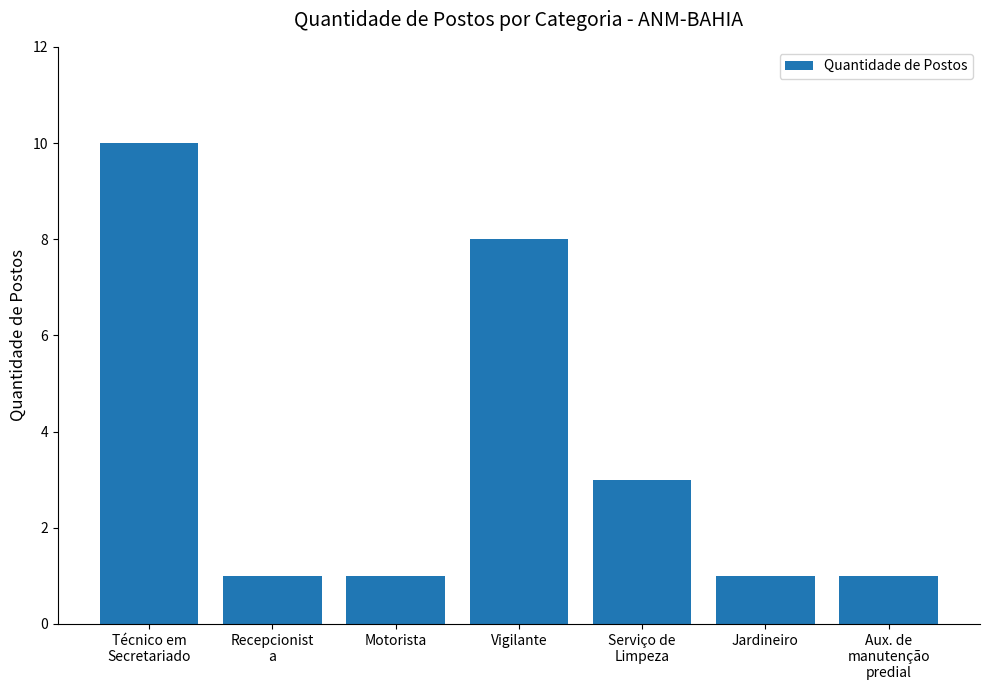

What is the maximum value shown in the chart?

10